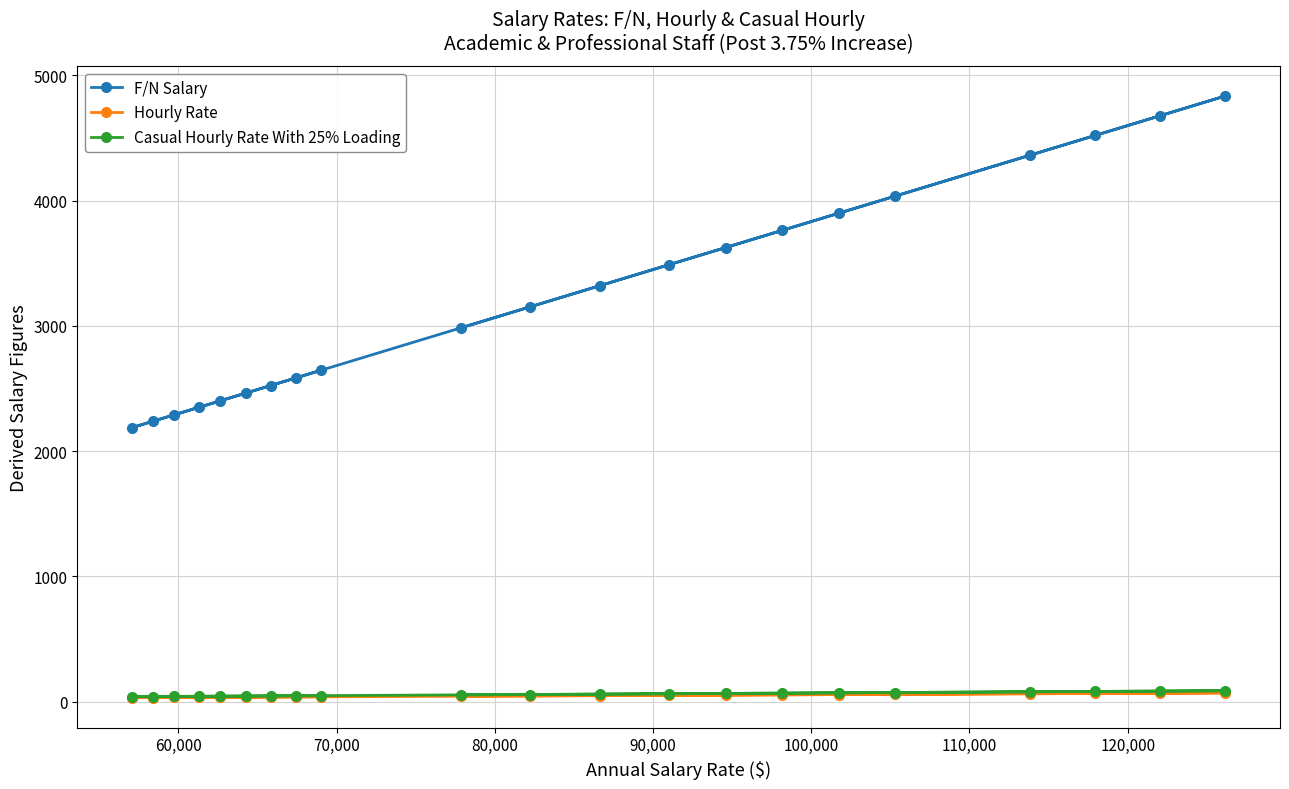

What is the value of the F/N Salary point at the 6th from the left?

2462.5